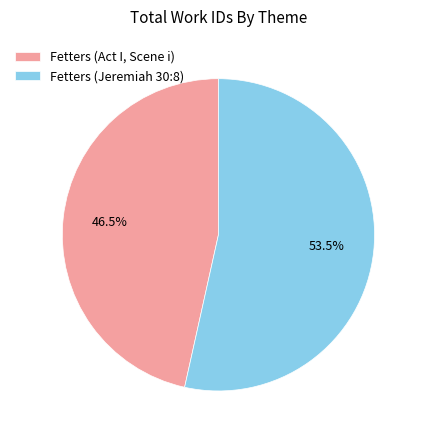

How many slices are in this pie chart?

2